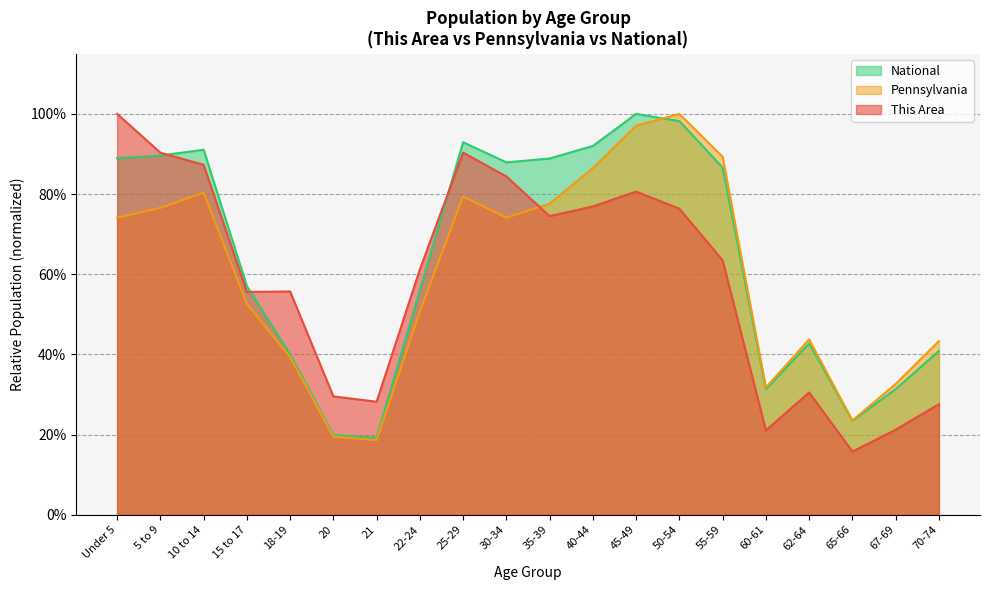

The This Area series shows 0.2 at 60-61. True or false?

True